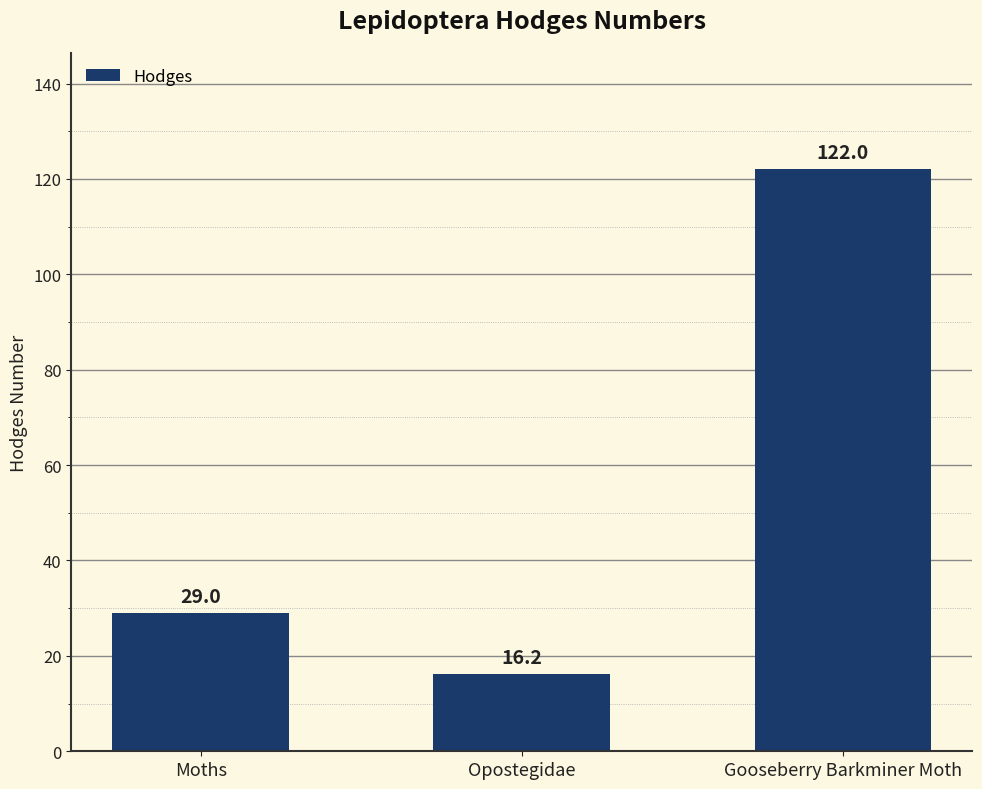

How many bars are there in total?

3